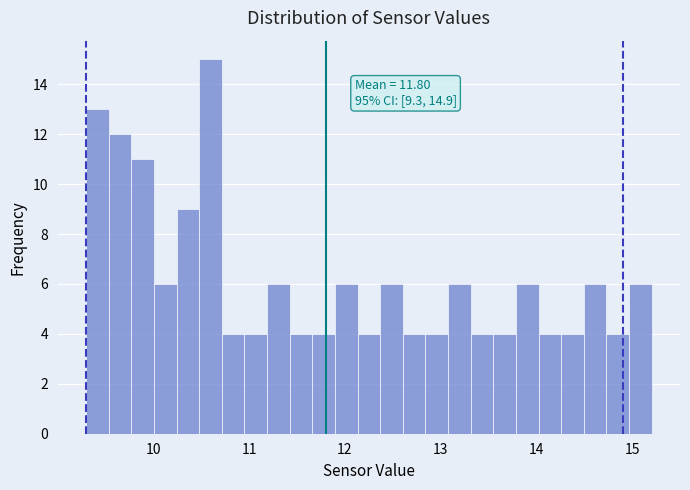

Read against the x-axis, roughly where is the centre of the tallest bar?

10.6